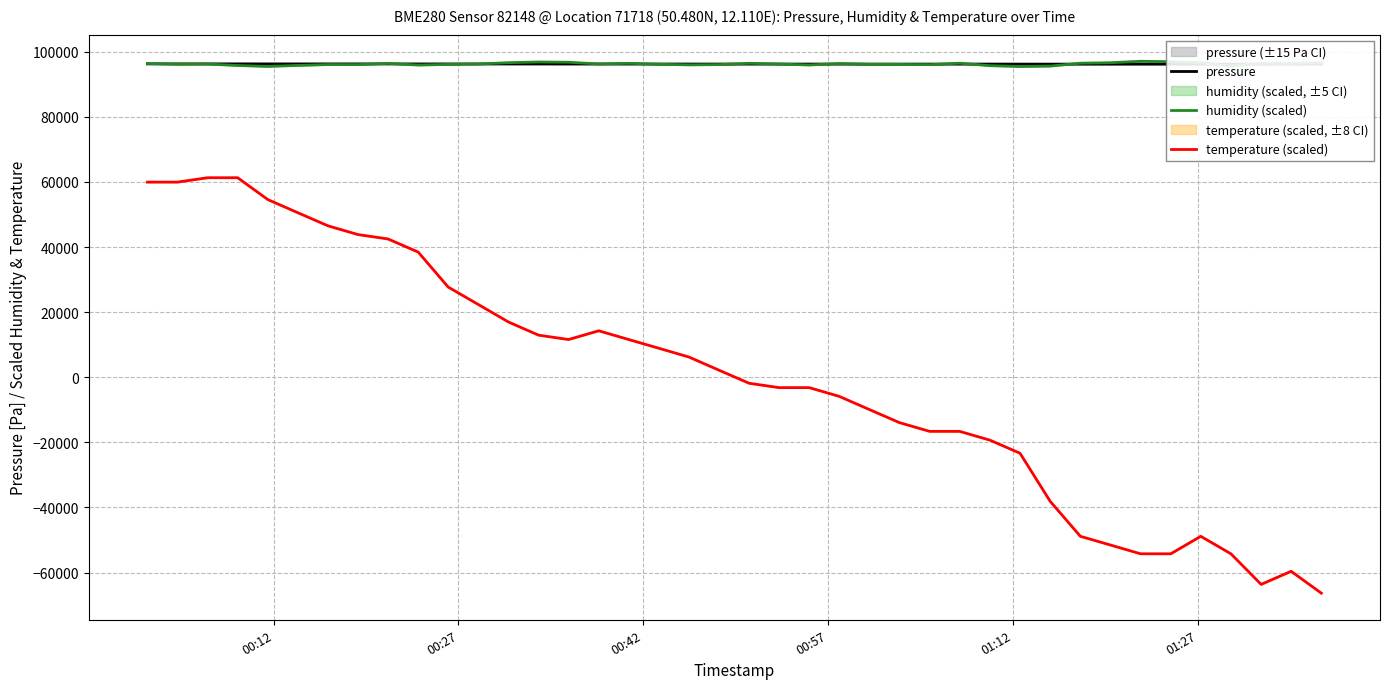

How many values in temperature (scaled) are below zero?

20